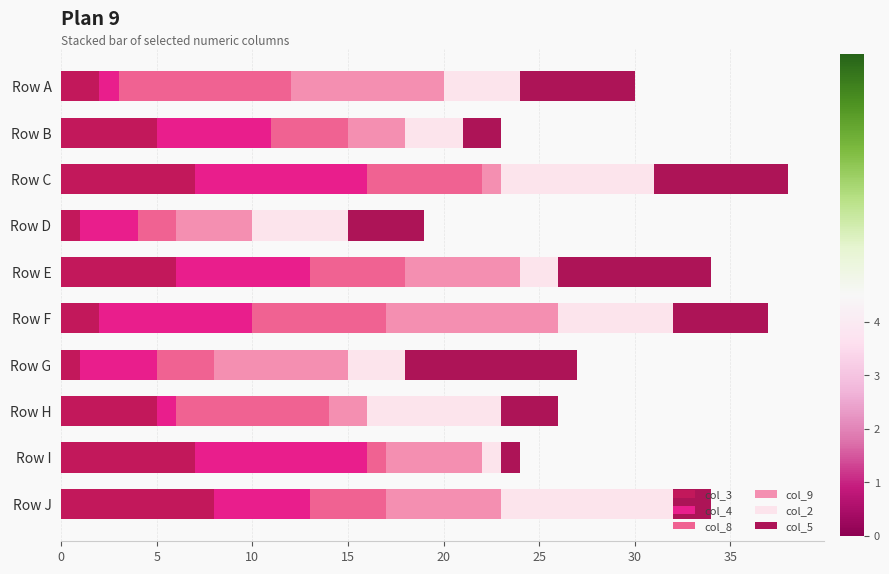

How many distinct data groups are displayed?

6